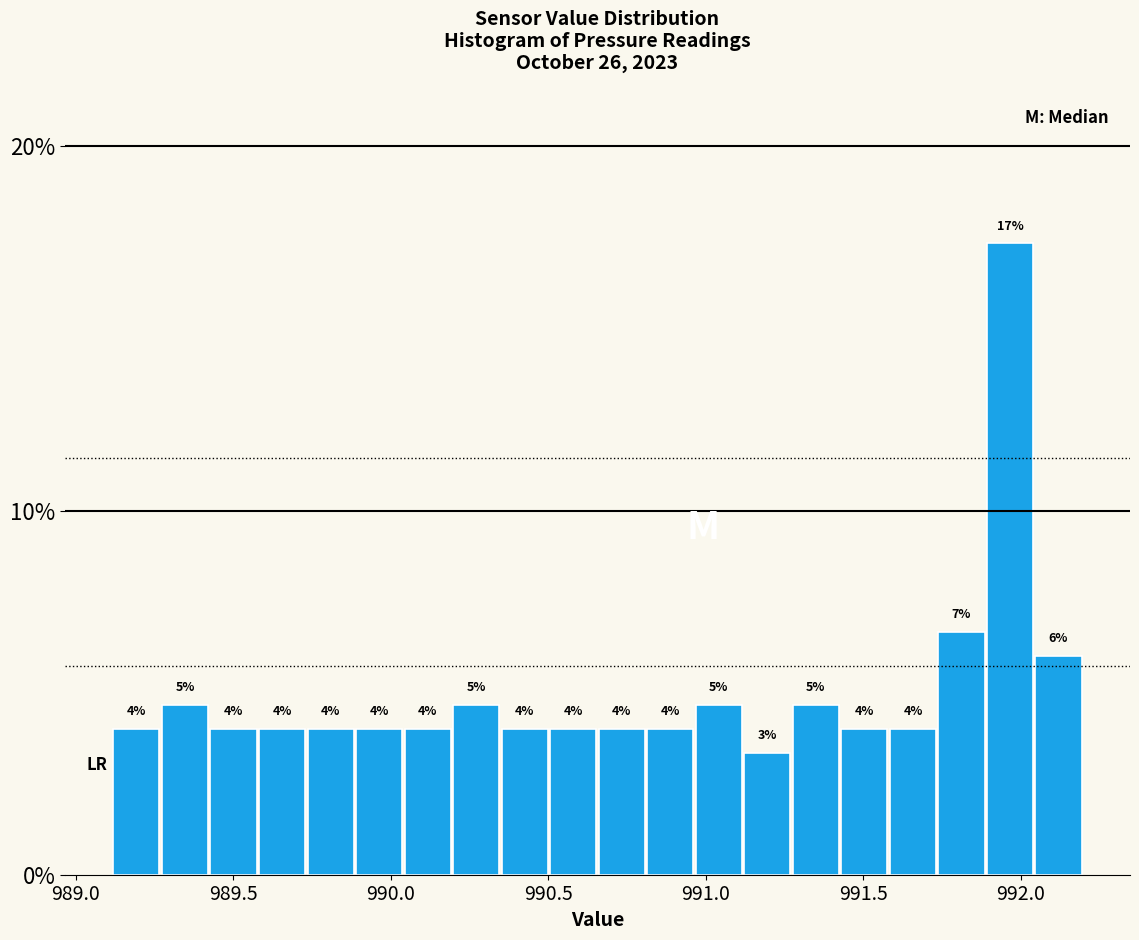

Read against the x-axis, roughly where is the centre of the tallest bar?

991.95